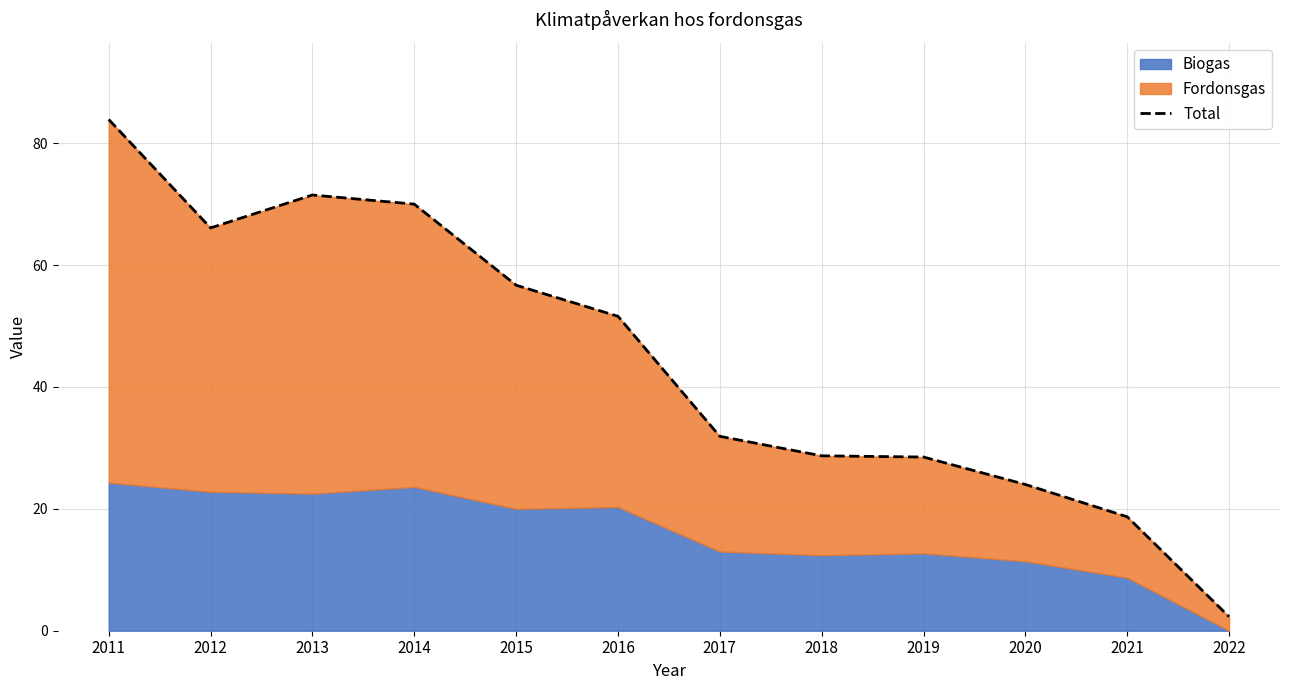

Approximately how many times larger is the value at 2016 compared to 2019?

1.8